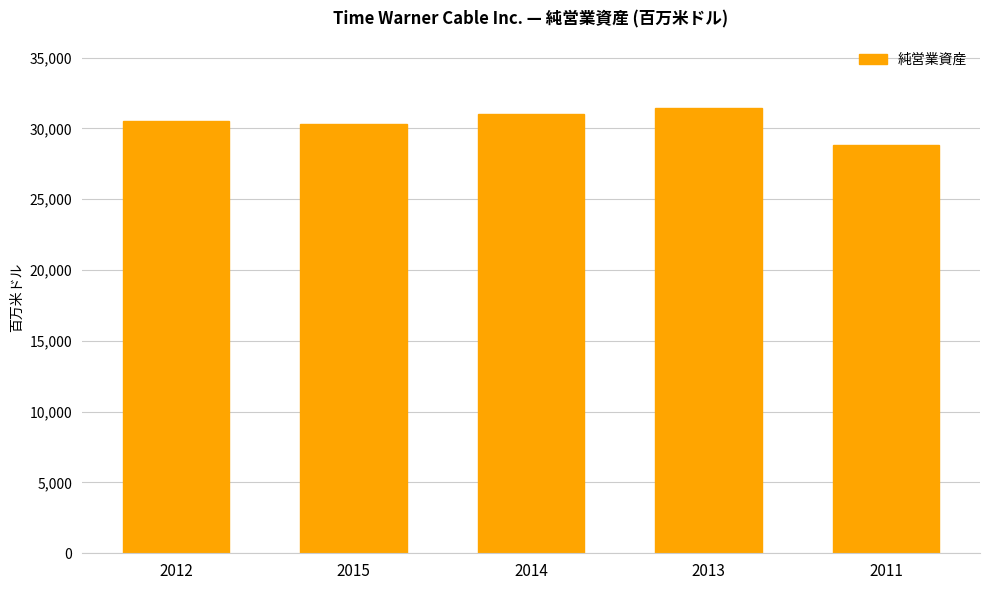

Reading left to right, list all the values displayed in this chart.

2012=30518	2015=30331	2014=31028	2013=31474	2011=28802